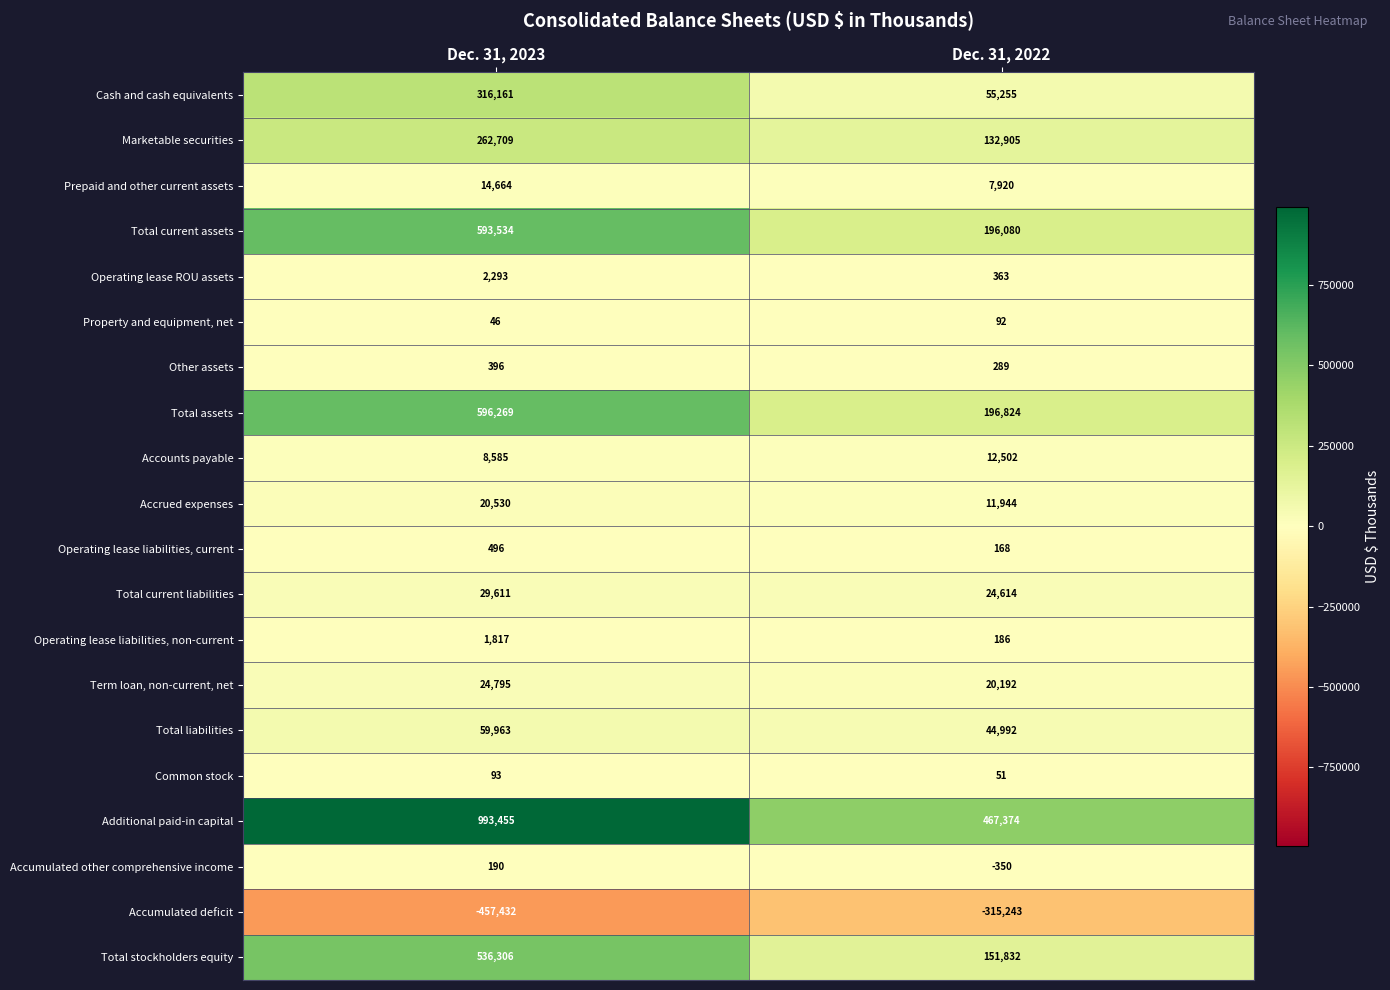

How many data points does each series have?

2